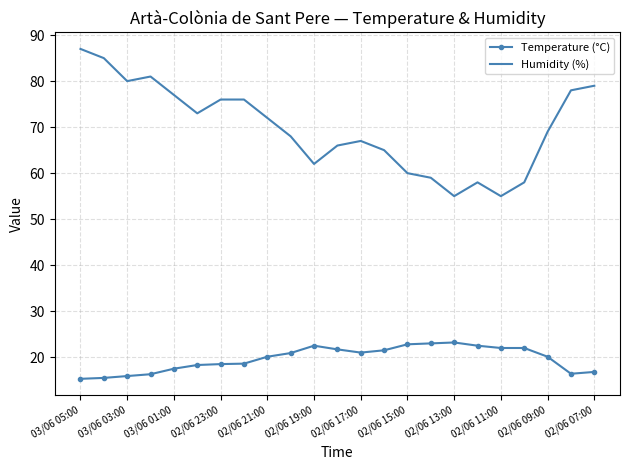

List the series in order of their peak value, lowest first.

Temperature (°C), Humidity (%)